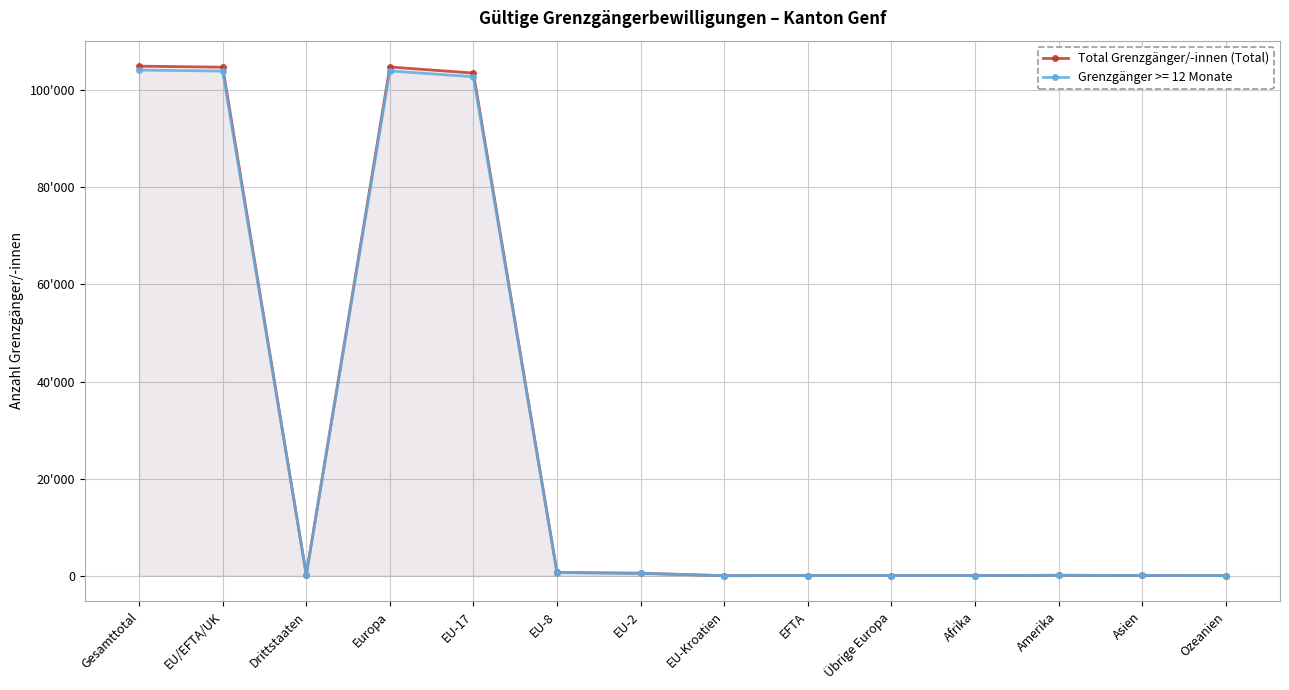

Rank the categories by value from highest to lowest.

Gesamttotal, Europa, EU/EFTA/UK, EU-17, EU-8, EU-2, Drittstaaten, Amerika, Asien, Übrige Europa, Afrika, EFTA, Ozeanien, EU-Kroatien